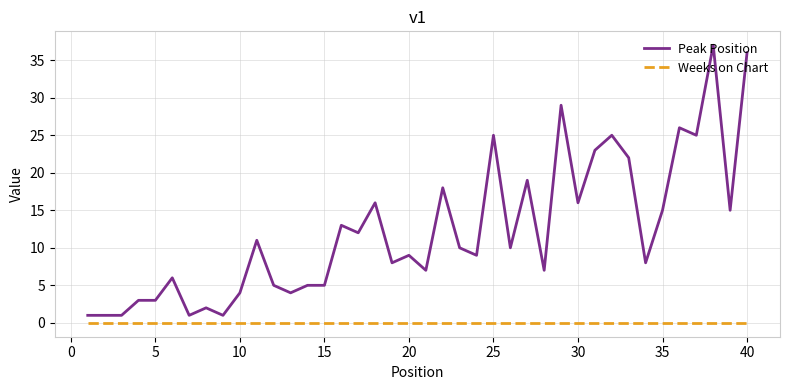

Which series has the largest total across all categories?

Peak Position